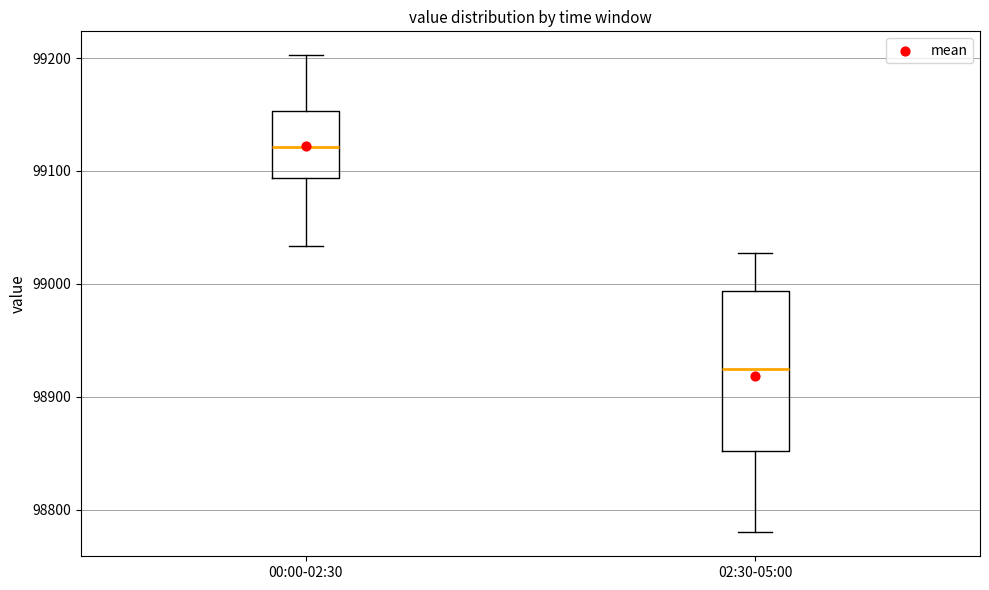

Which box's median line is the highest?

00:00-02:30